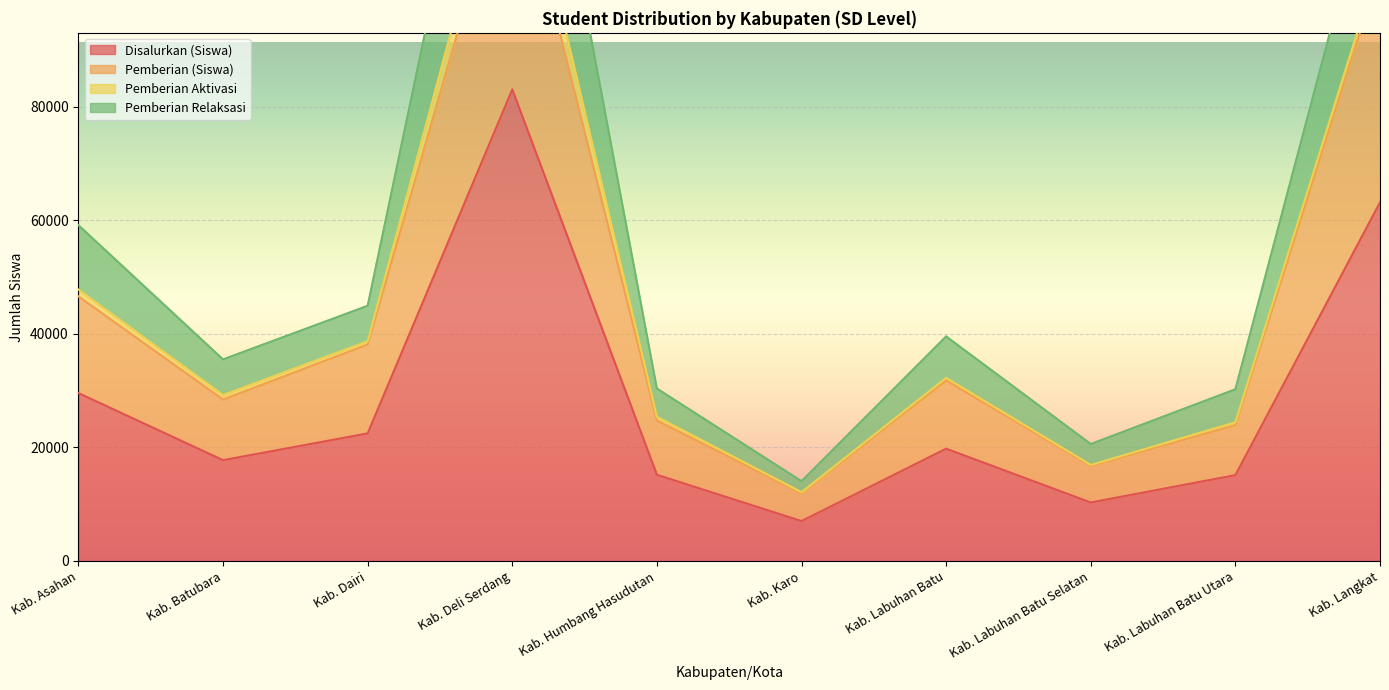

What value does the Disalurkan (Siswa) series have at Kab. Labuhan Batu Selatan?

10303